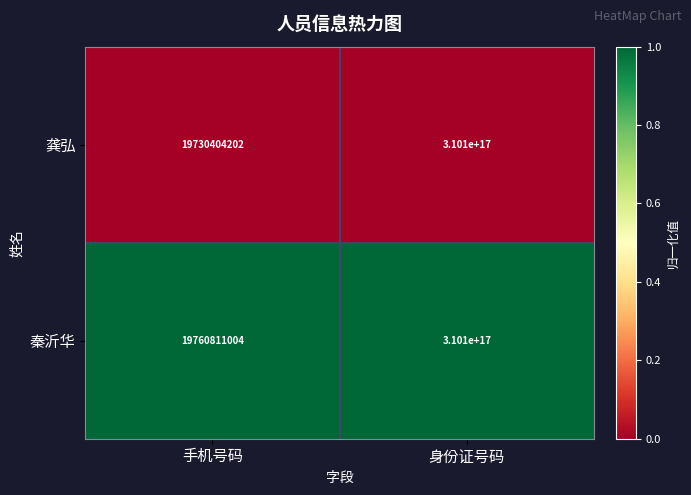

Between 手机号码 and 身份证号码, which series saw the biggest shift?

龚弘